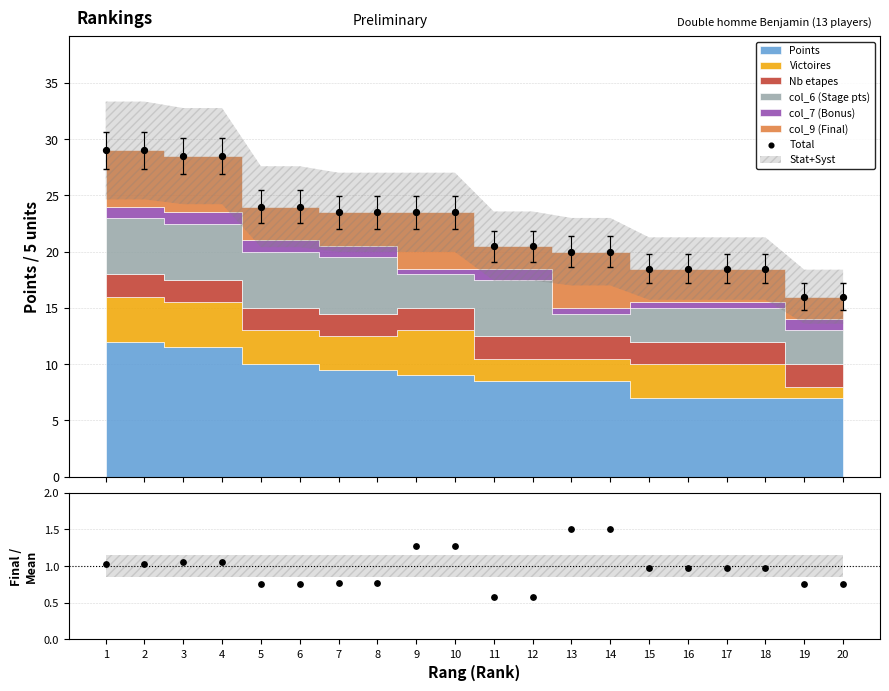

Which series contains the lowest Y value?

Final / Mean